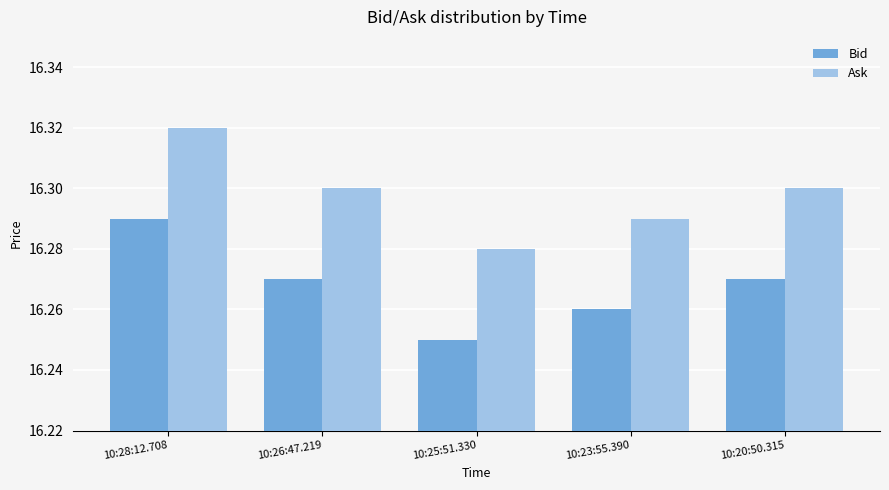

Count the number of data series in this chart.

2